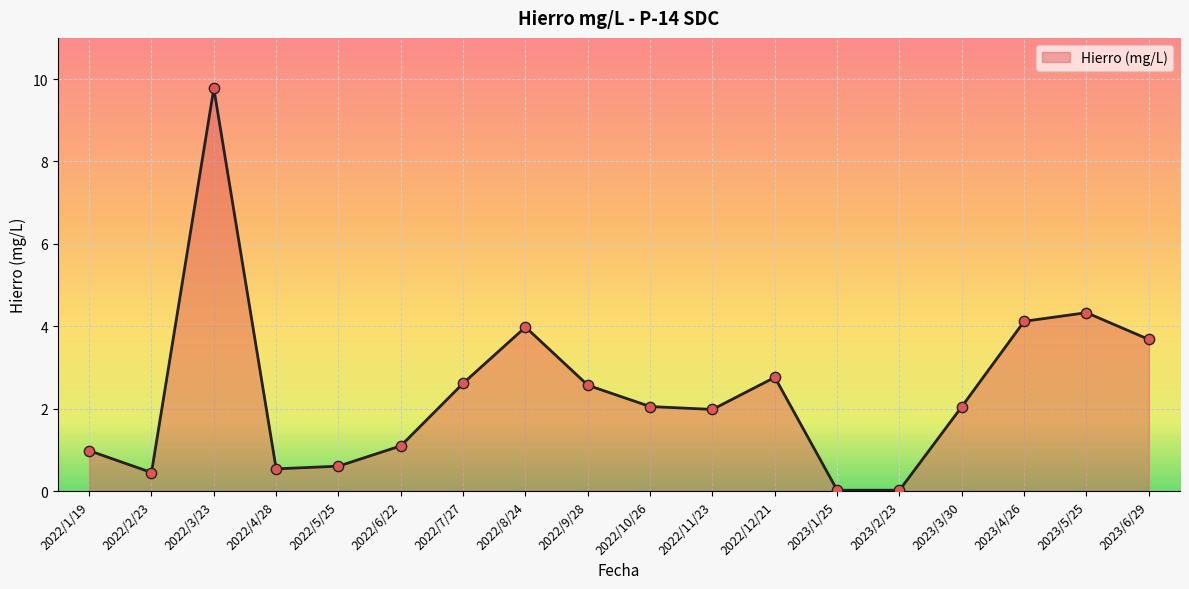

Between 2022/5/25 and 2023/5/25, which is larger?

2023/5/25